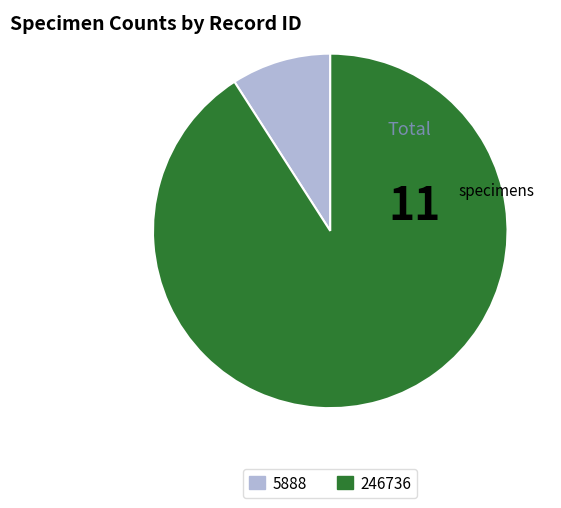

Is there any slice that represents more than half of the pie?

Yes